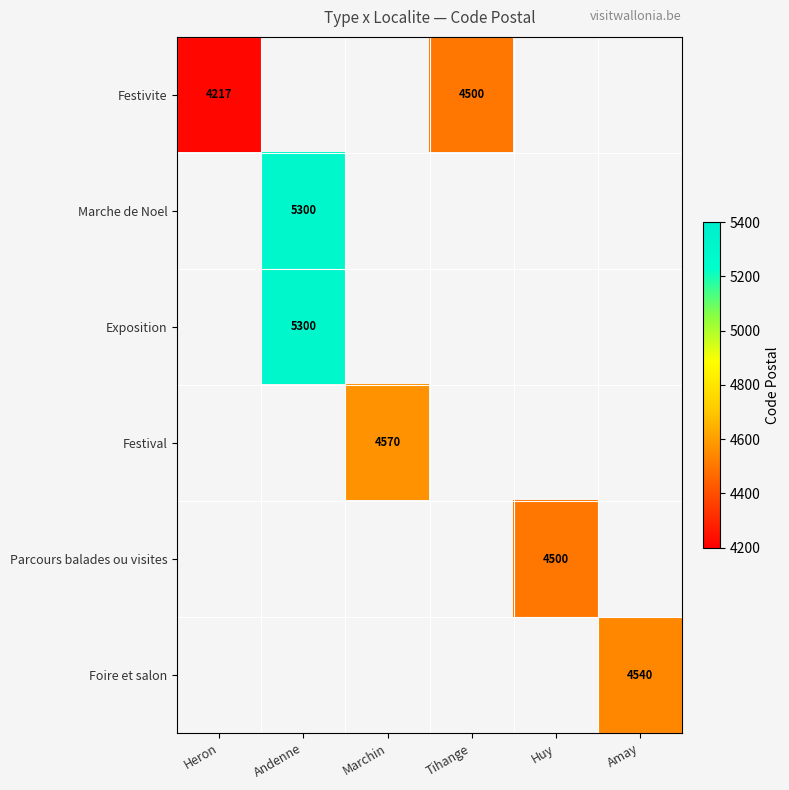

What is the sum of the Festivite values at Tihange and Heron?

8717